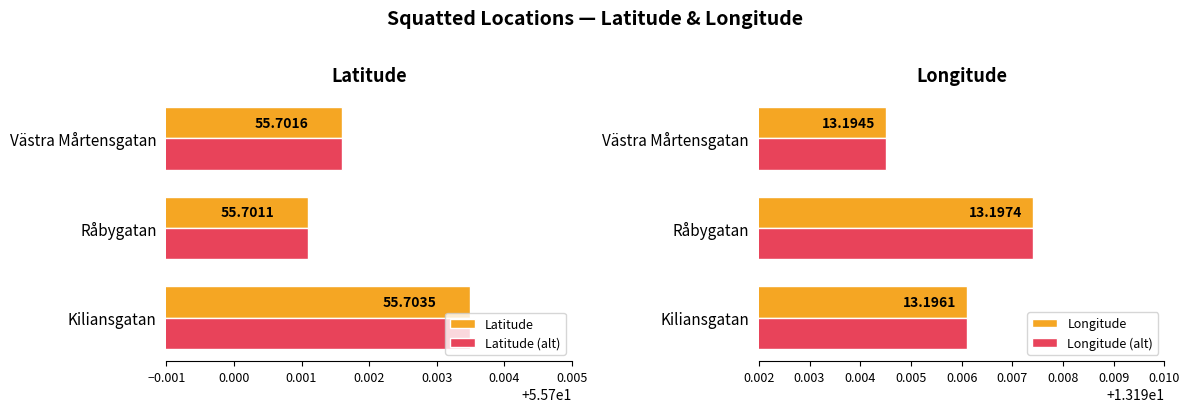

Where is Latitude (alt) nearest to the value 55?

Råbygatan